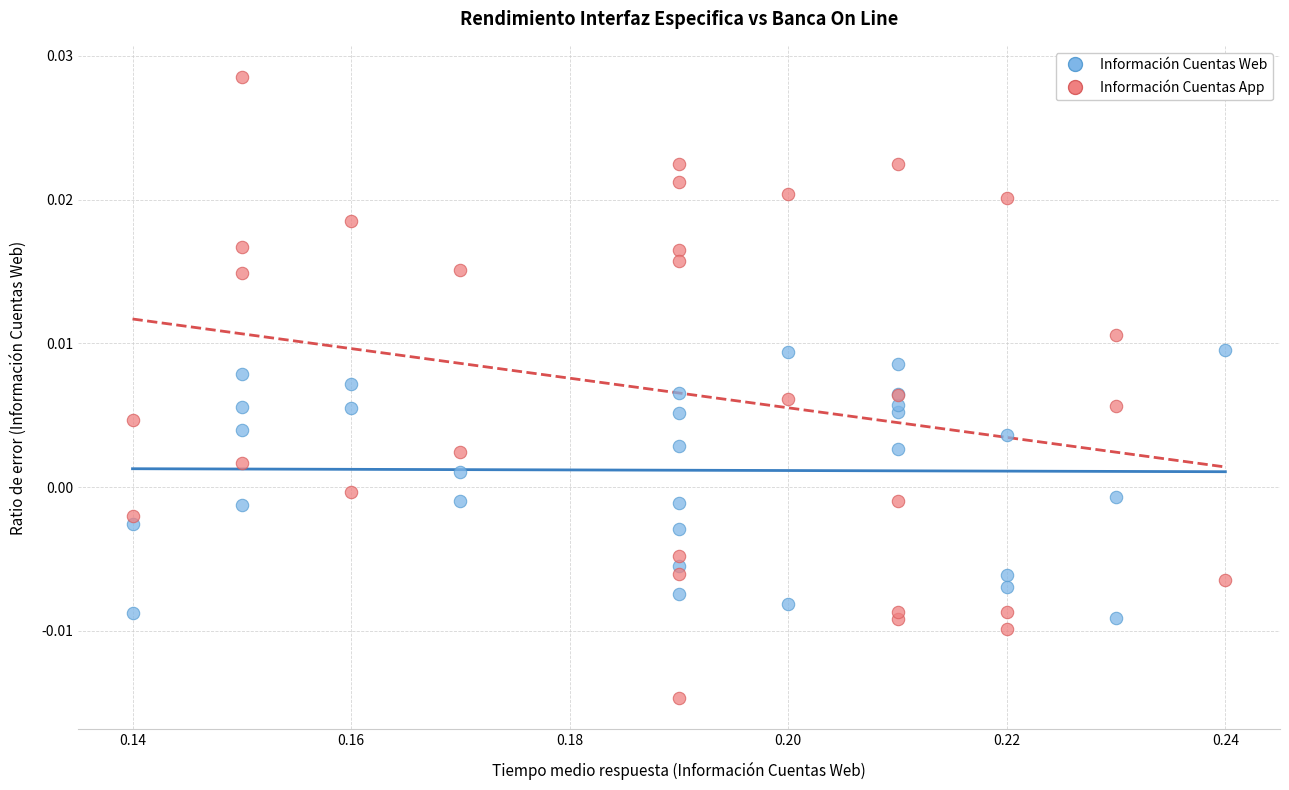

Which series has the largest Y range (max minus min)?

Información Cuentas App